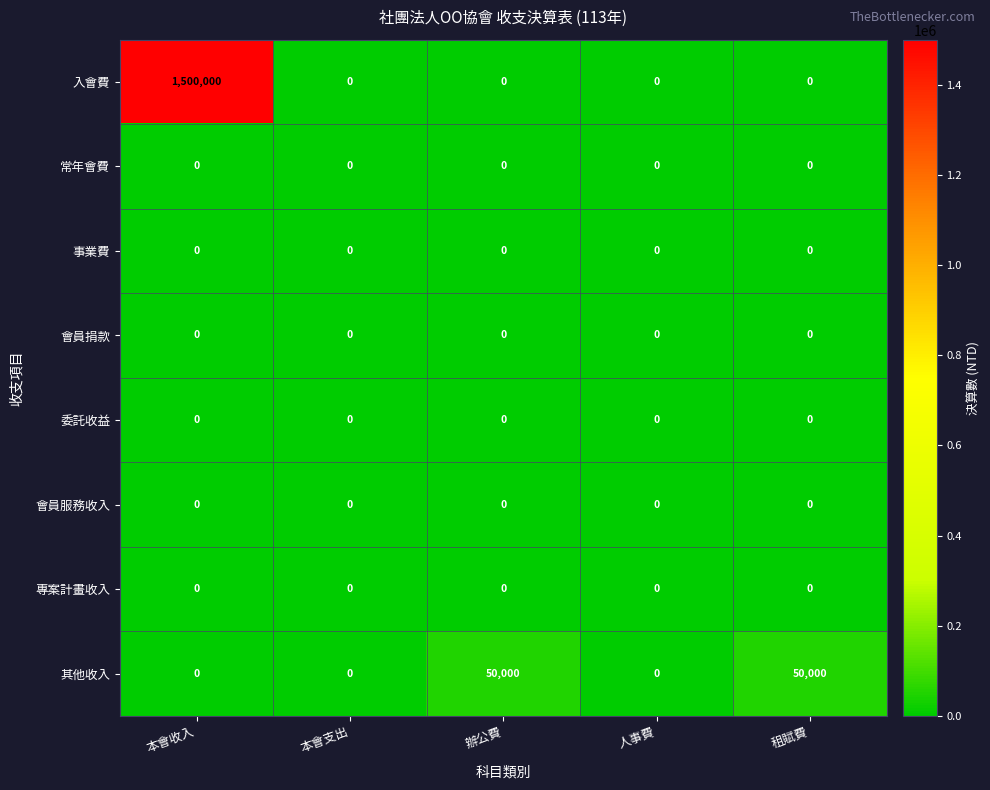

What is the total value across all series at 辦公費?

50000